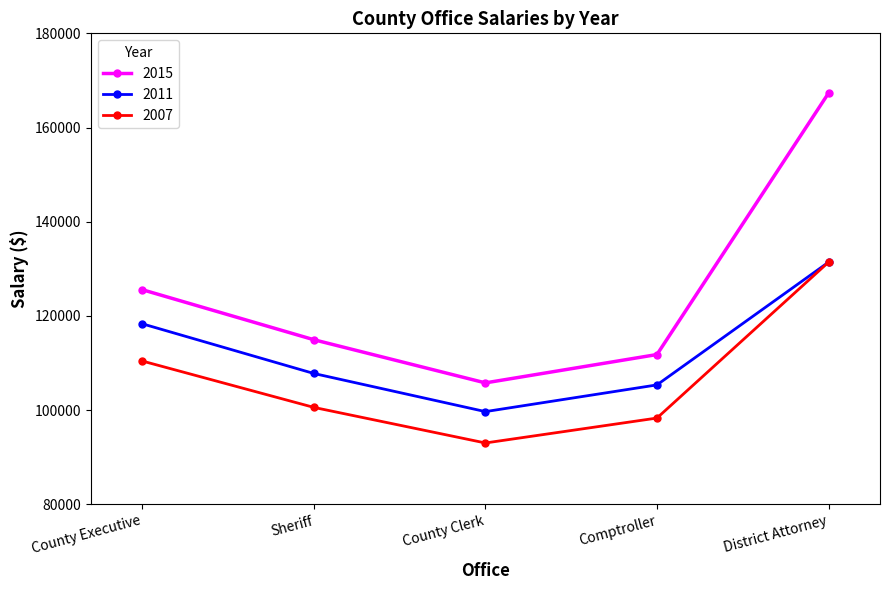

Is it true that 2015 equals 105766 at County Clerk?

True